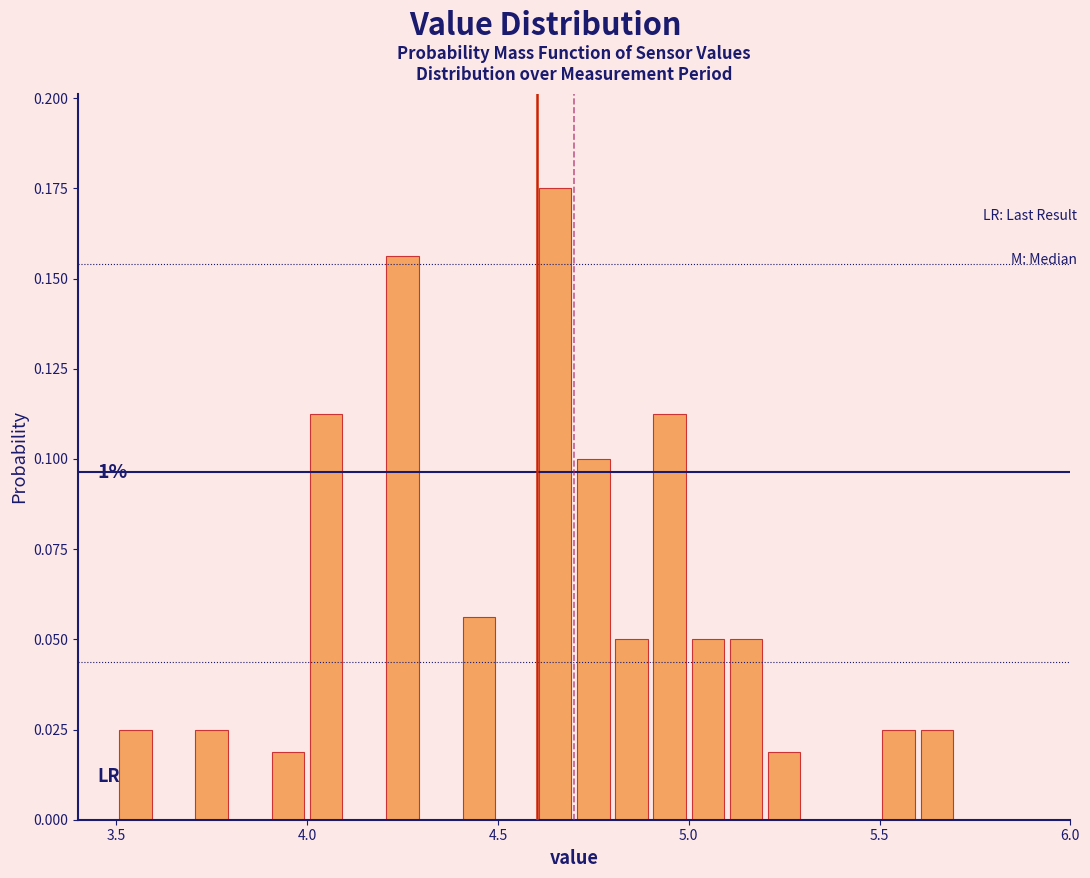

Around what value on the x-axis is the tallest bar? Give the approximate position of its centre, as read against the axis.

4.65